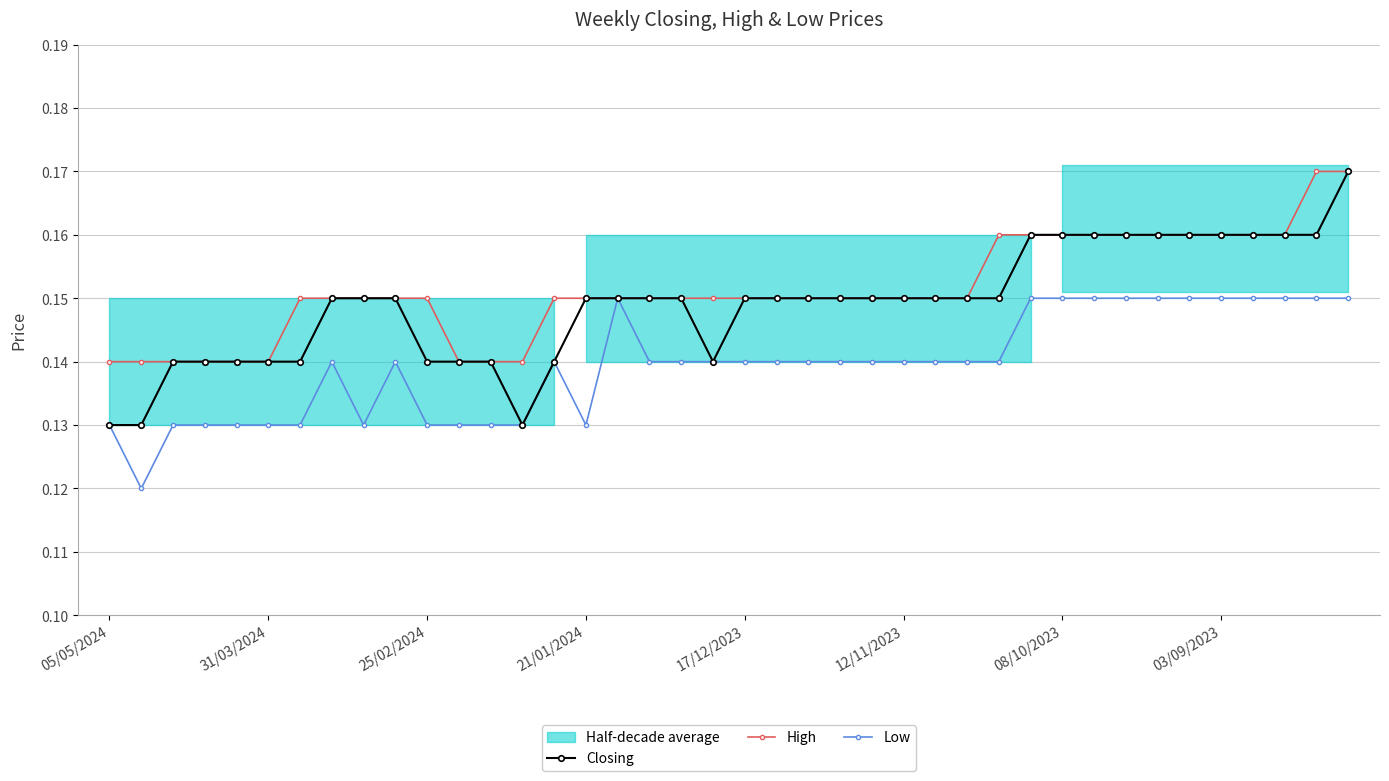

True or false: Closing and Low intersect in this chart.

False